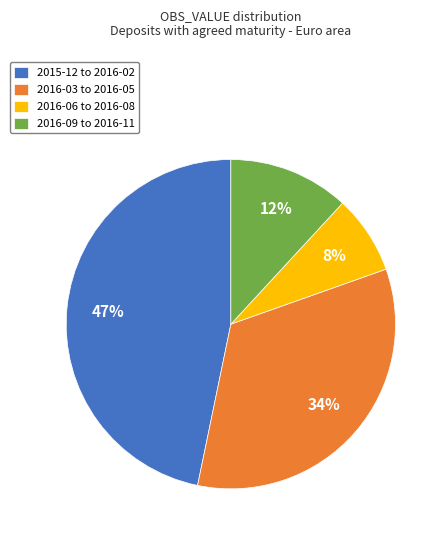

Do 2015-12 to 2016-02 and 2016-06 to 2016-08 together represent more than half of the pie?

Yes